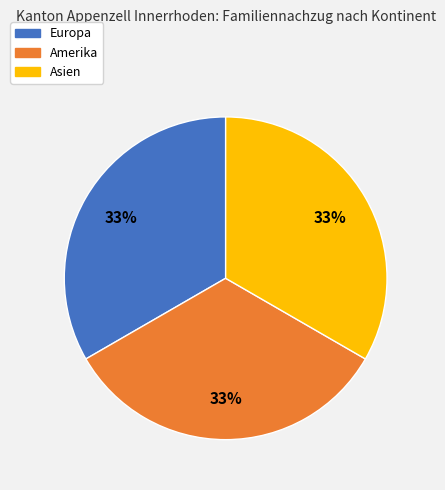

Is there any slice that represents more than half of the pie?

No